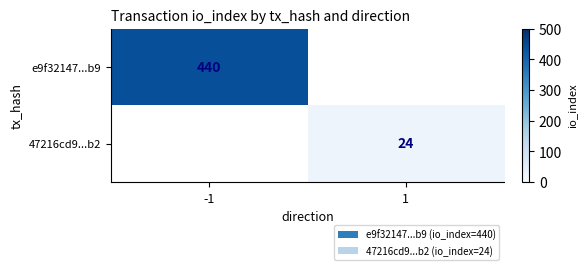

True or false: 47216cd9...b2 has a value of 24 at 1.

True